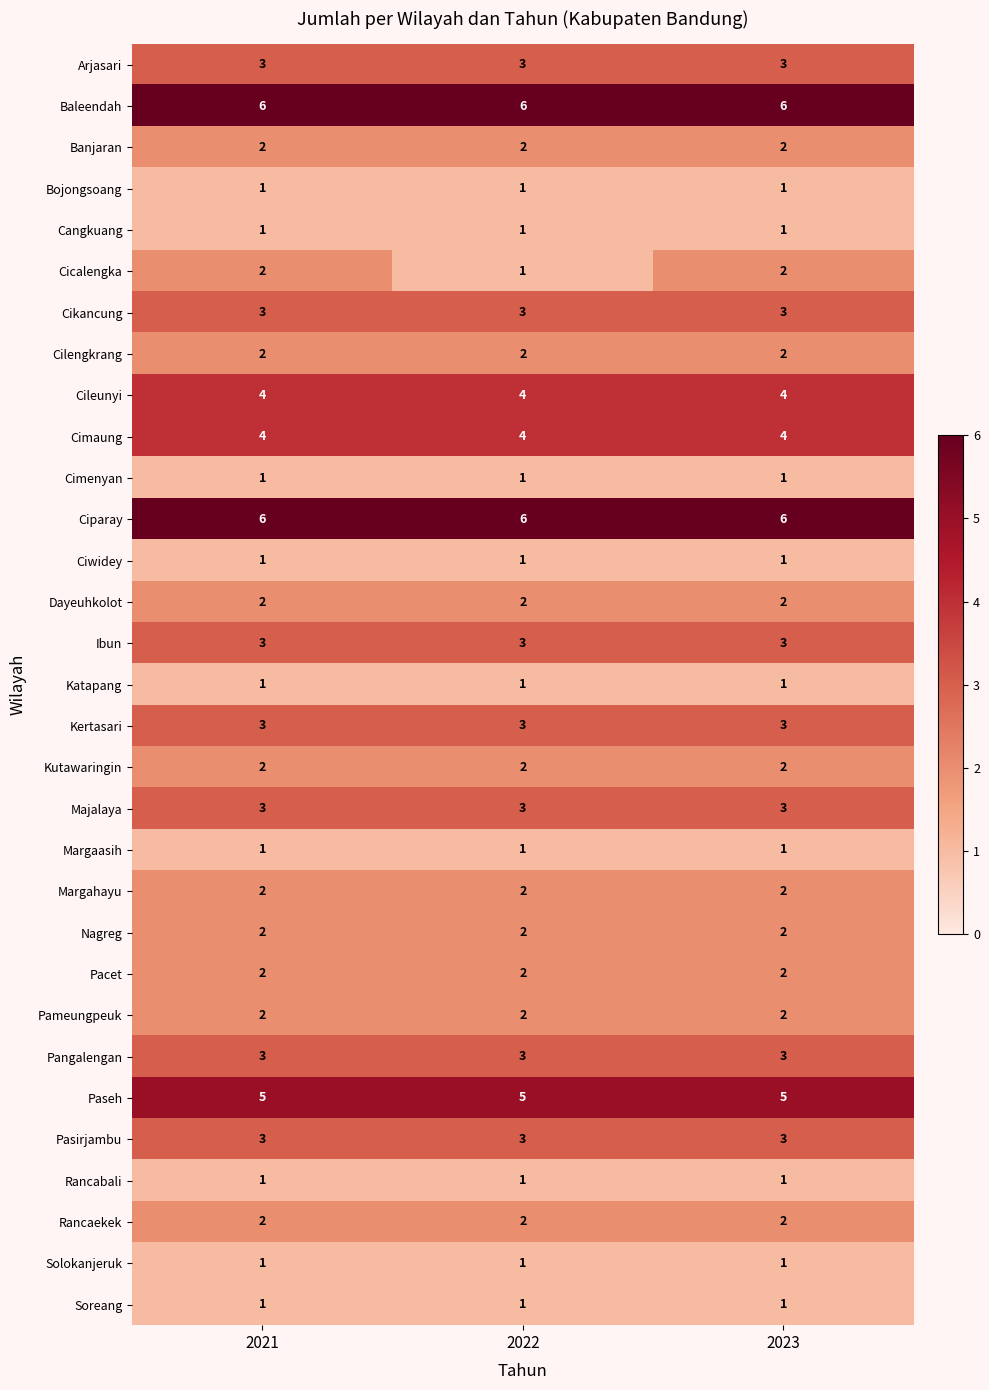

The value of Banjaran at 2021 is 3. True or false?

False